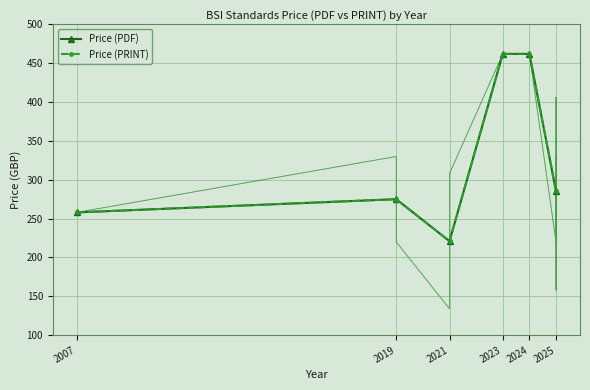

At which category does Price (PRINT) reach its first local valley?

2021